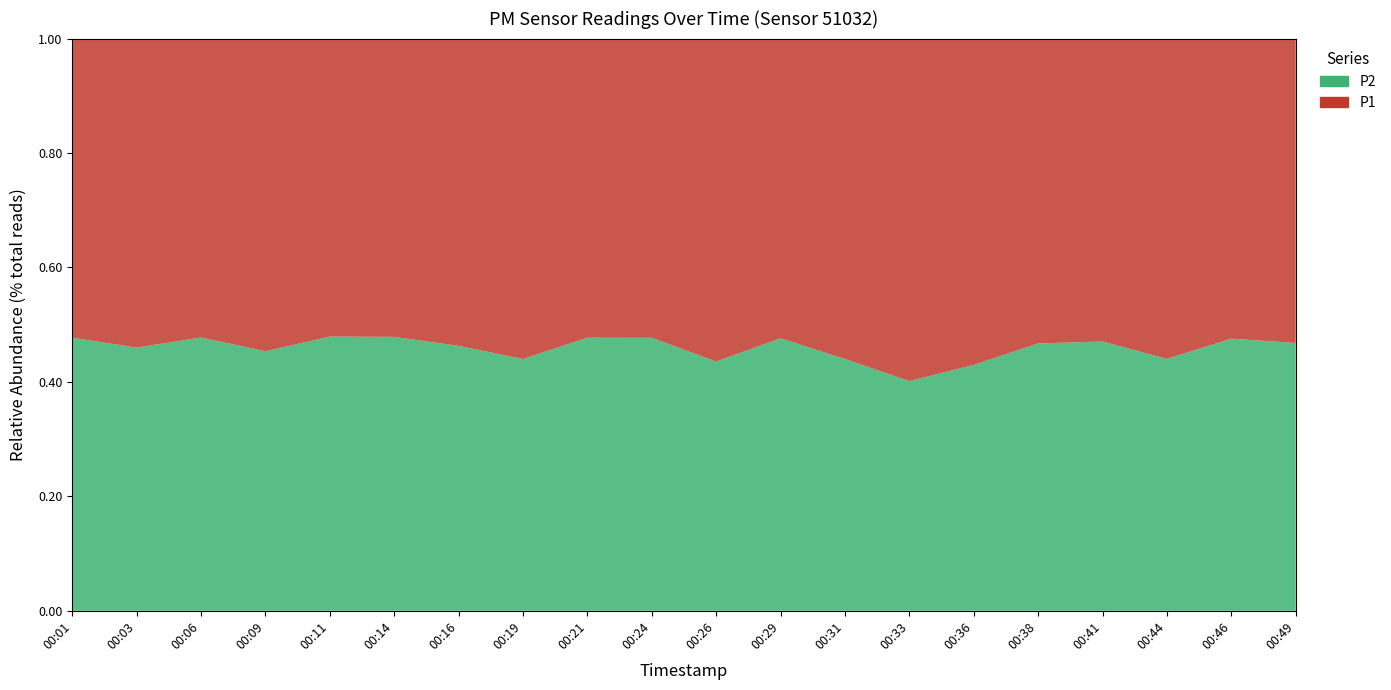

Reading right to left, what are all the values shown in this chart?

P1: 2.5	2.1	2.7	2.2	2.3	2.9	3.3	2.8	2.5	2.9	2.3	2.3	2.8	2.5	2.5	2.5	2.8	2.3	2.7	2.3
P2: 2.2	1.9	2.1	2.0	2.0	2.2	2.2	2.2	2.3	2.2	2.1	2.1	2.2	2.1	2.2	2.3	2.4	2.1	2.3	2.1